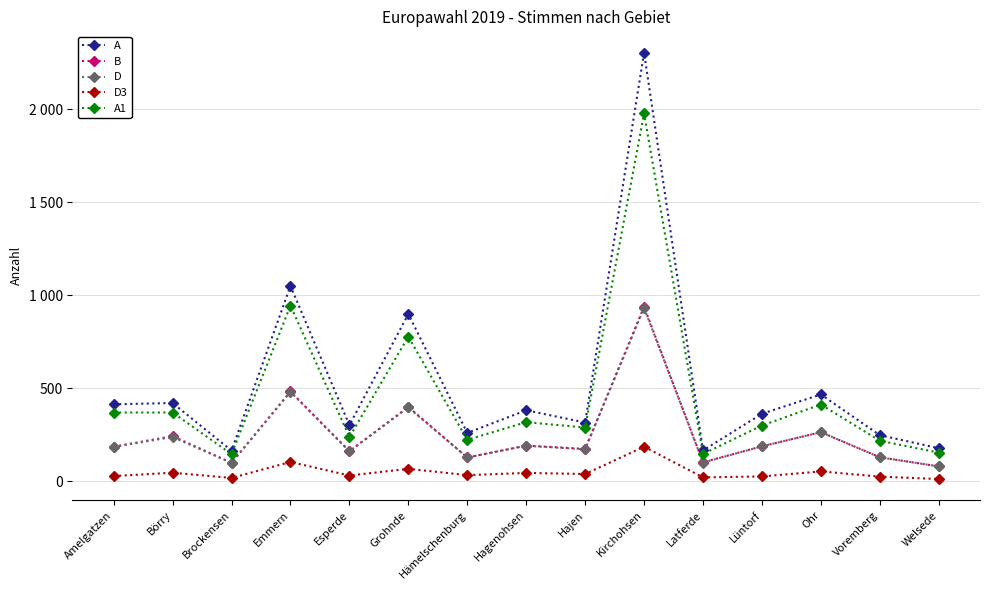

Is this an area chart (filled region under the line)?

No